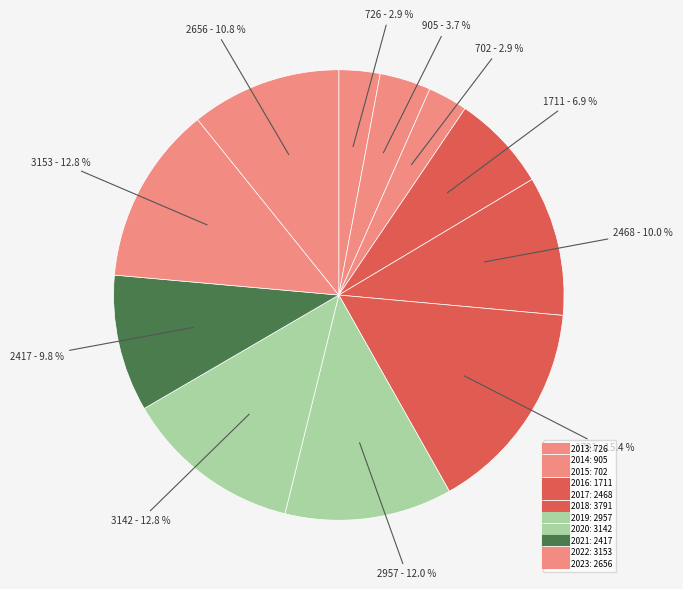

Between 2016 and 2017, which is larger?

2017